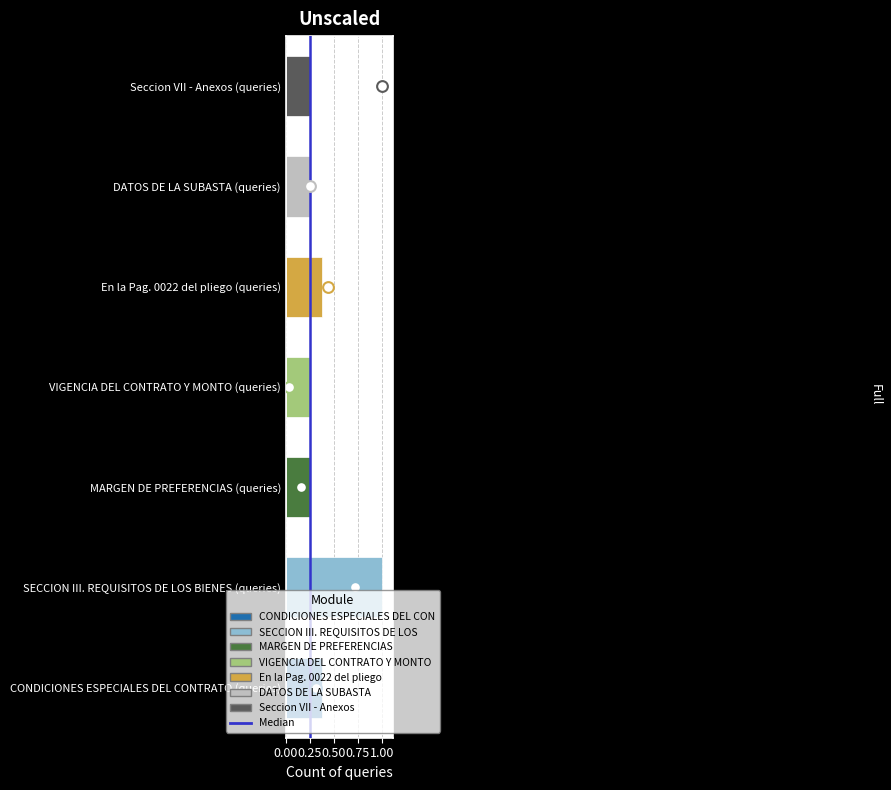

What is the change in value from 0.00 to 0.25?

+1